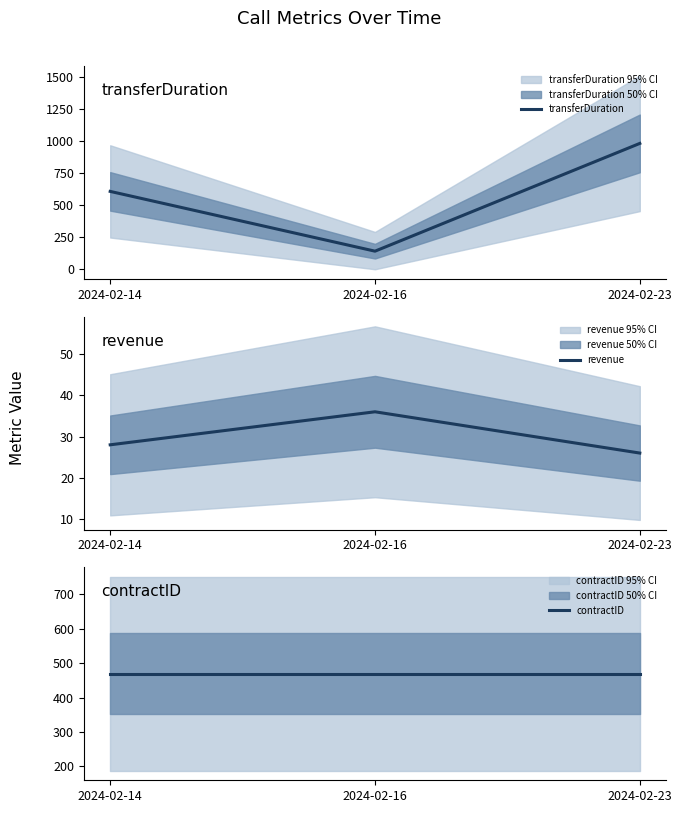

Which series changed the most between 2024-02-14 and 2024-02-23?

transferDuration